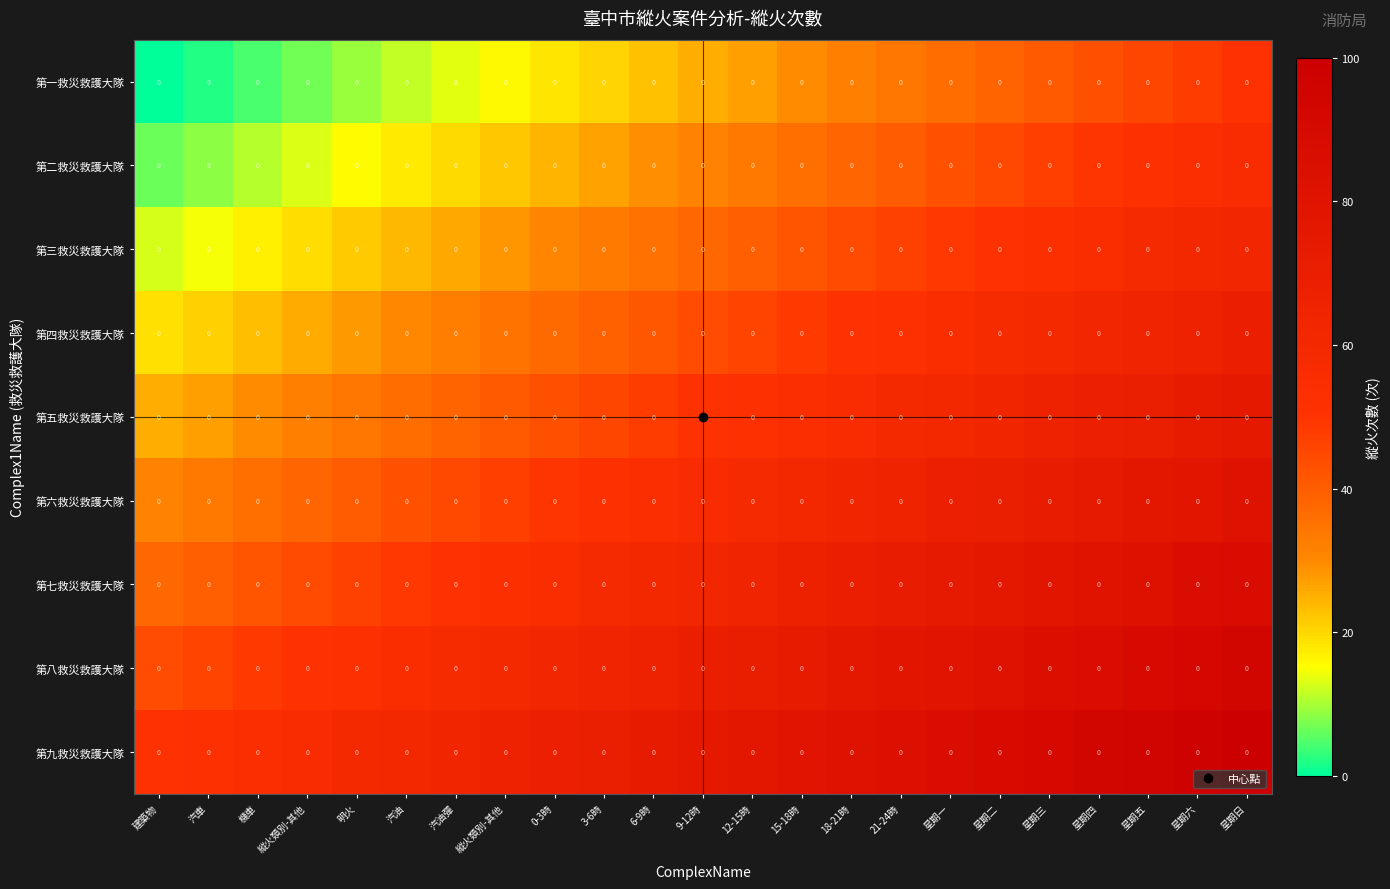

What is the sum of the 第八救災救護大隊 values at 6-9時 and 15-18時?

139.8